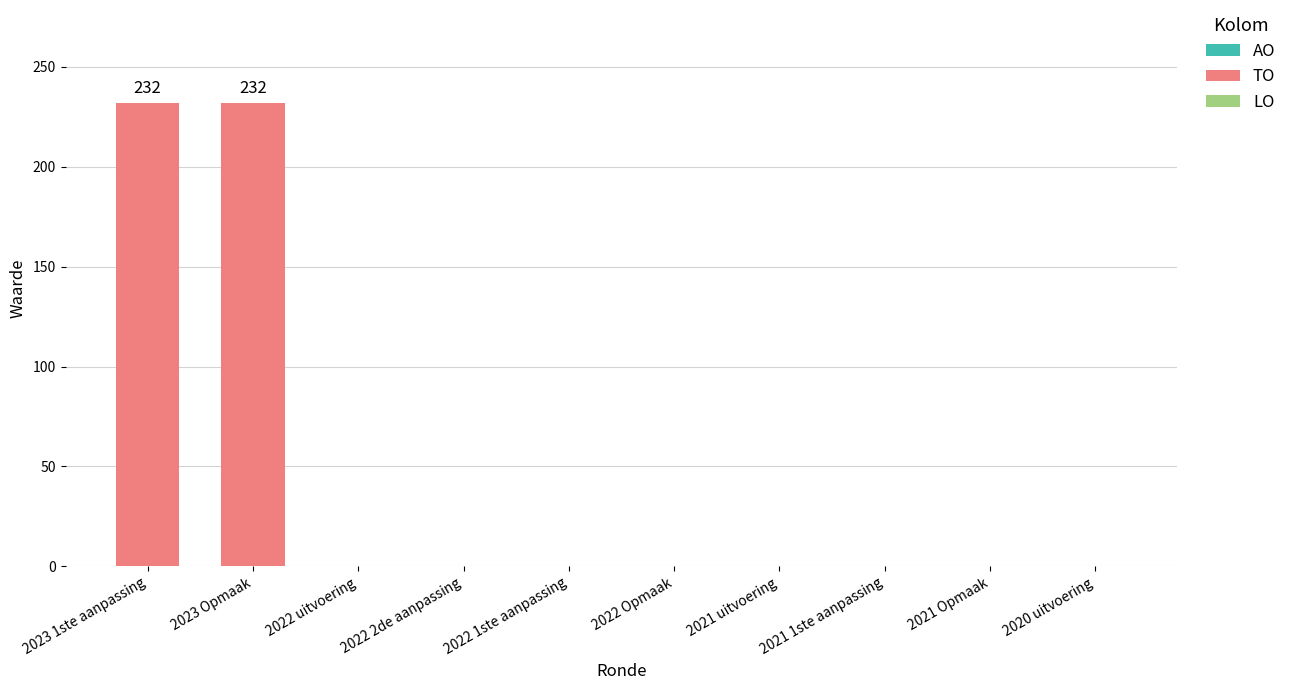

Is it true that the value at 2021 uitvoering is 89?

False